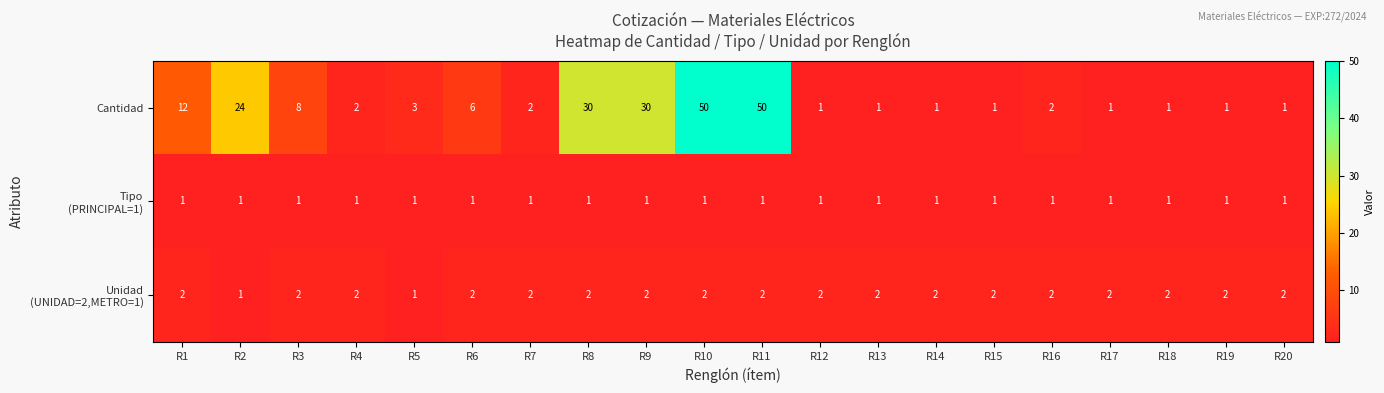

How many categories are shown in the chart?

20